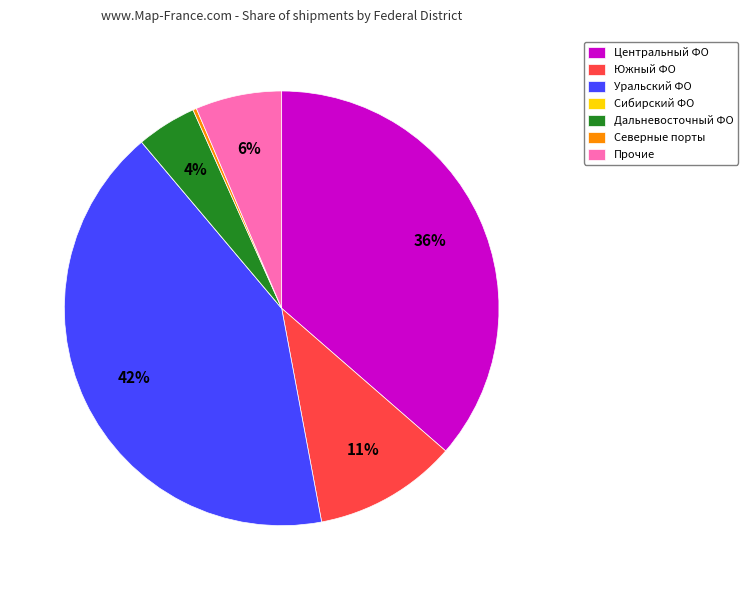

Does any single category account for the majority?

No